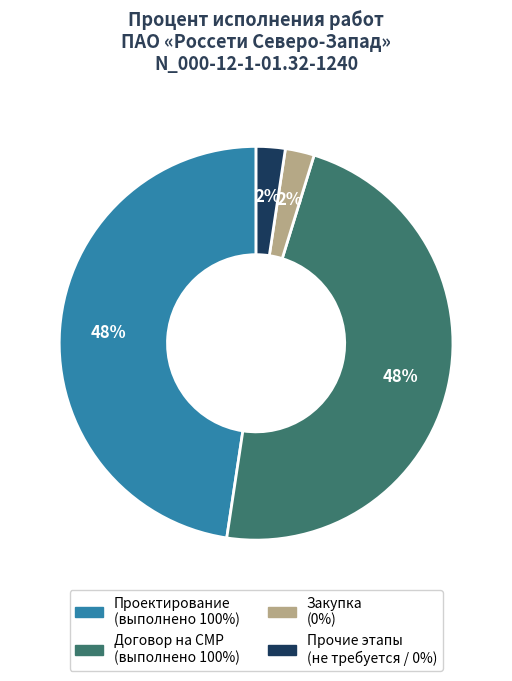

To the nearest percent, what is the average slice percentage?

25%